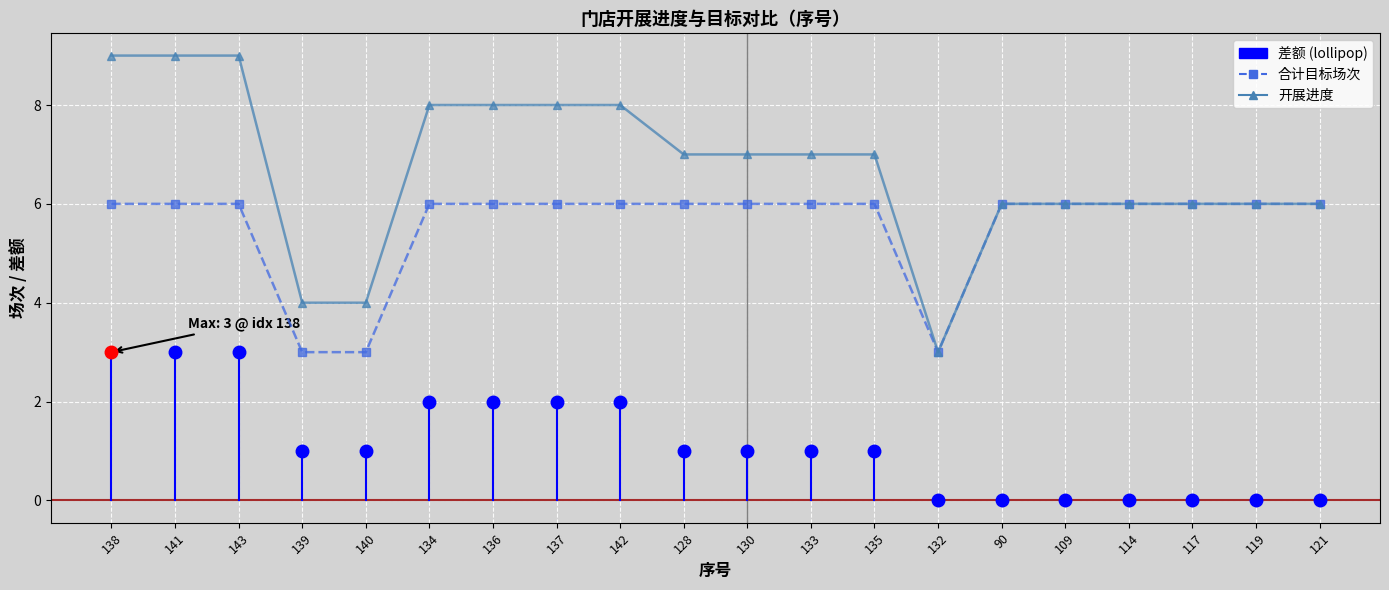

What is the difference between the 合计目标场次 values at 139 and 119?

3